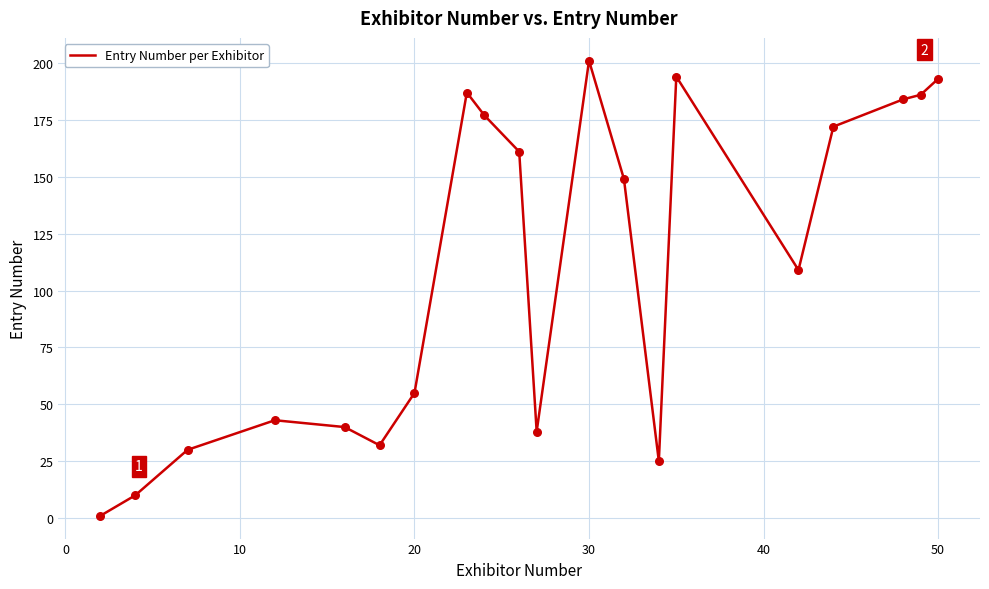

What is the difference between the maximum and minimum values?

200